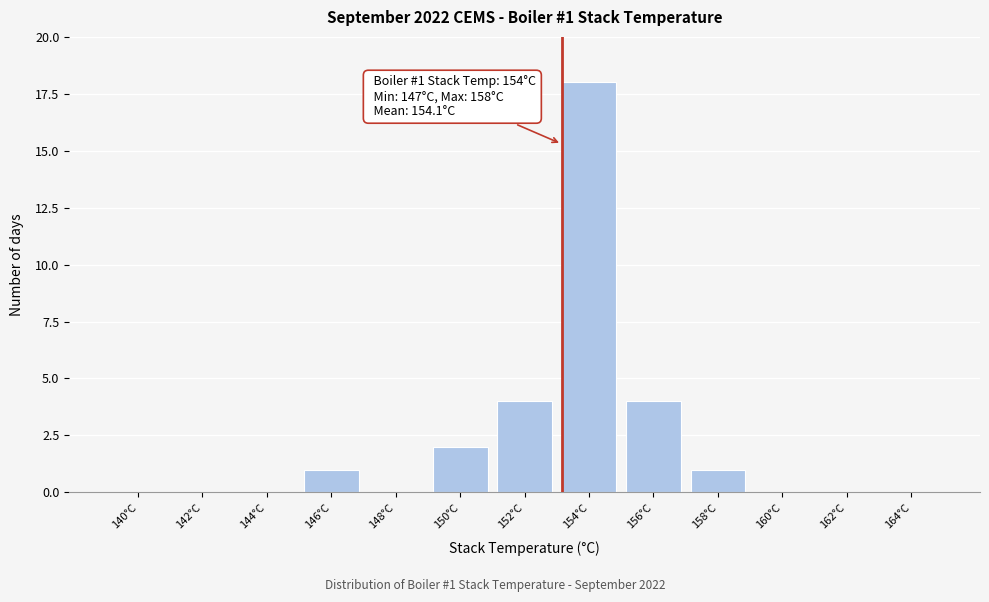

Reading right to left, list all the values displayed in this chart.

164°C=0	162°C=0	160°C=0	158°C=1	156°C=4	154°C=18	152°C=4	150°C=2	148°C=0	146°C=1	144°C=0	142°C=0	140°C=0